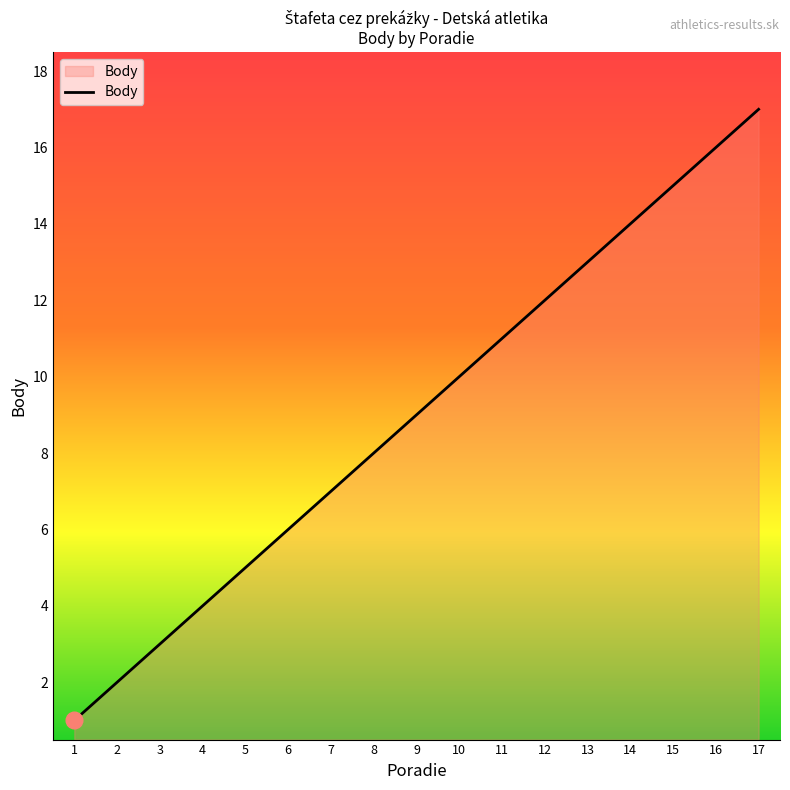

List the labels in order of value, largest first.

17, 16, 15, 14, 13, 12, 11, 10, 9, 8, 7, 6, 5, 4, 3, 2, 1